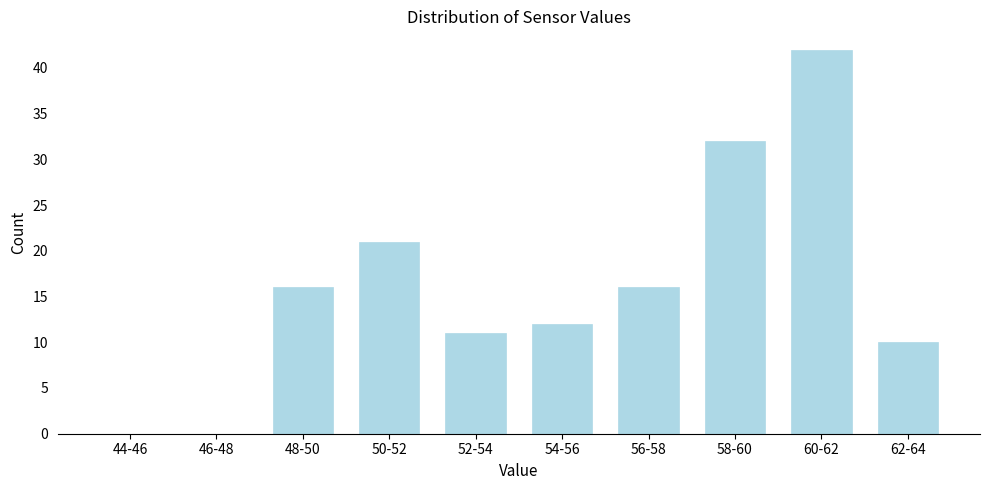

Reading left to right, transcribe all the data shown in this chart.

44-46=0	46-48=0	48-50=16	50-52=21	52-54=11	54-56=12	56-58=16	58-60=32	60-62=42	62-64=10